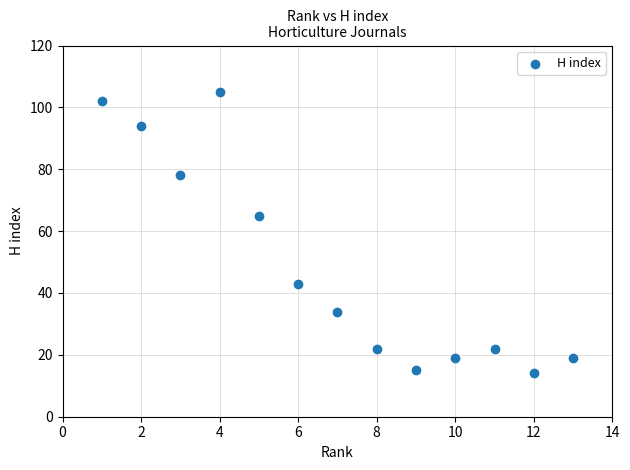

What is the range of Y values (max minus min)?

91